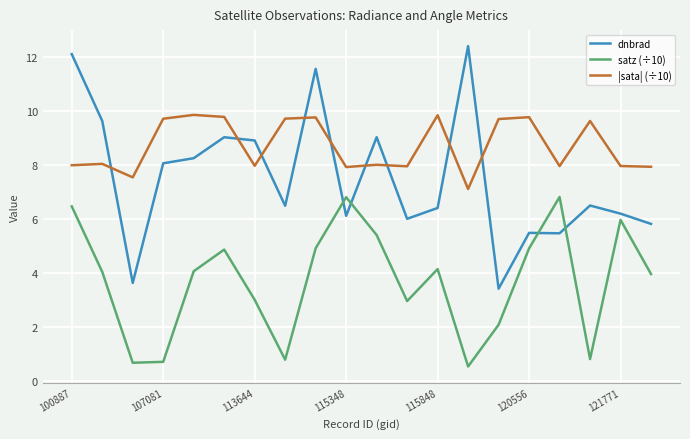

True or false: satz (÷10) and |sata| (÷10) intersect in this chart.

False